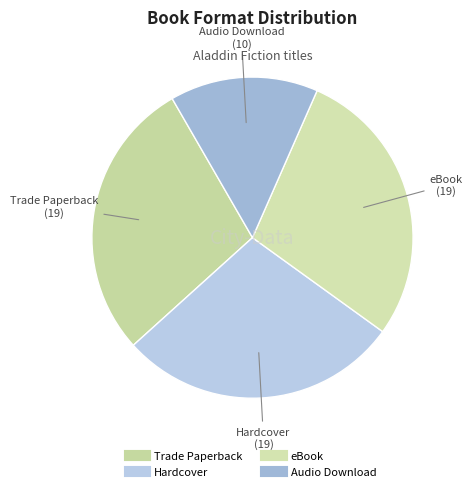

The Hardcover slice represents 28% of the pie. True or false?

True